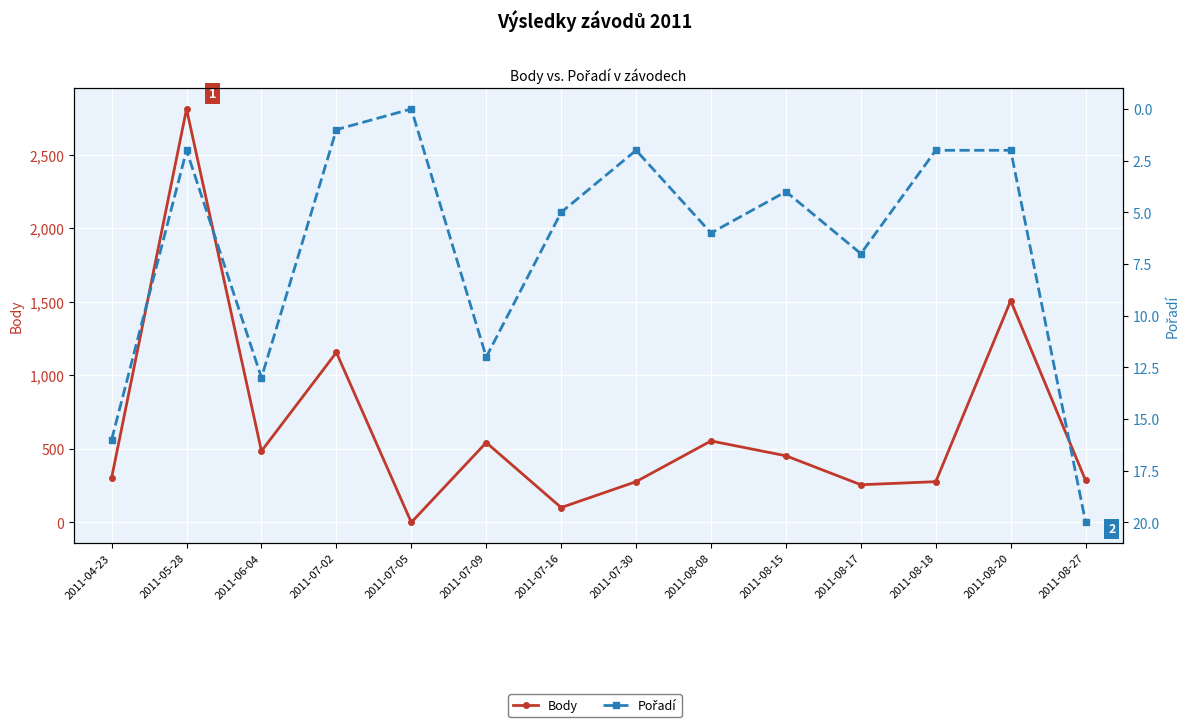

What is the difference between the Pořadí values at 2011-06-04 and 2011-07-30?

11